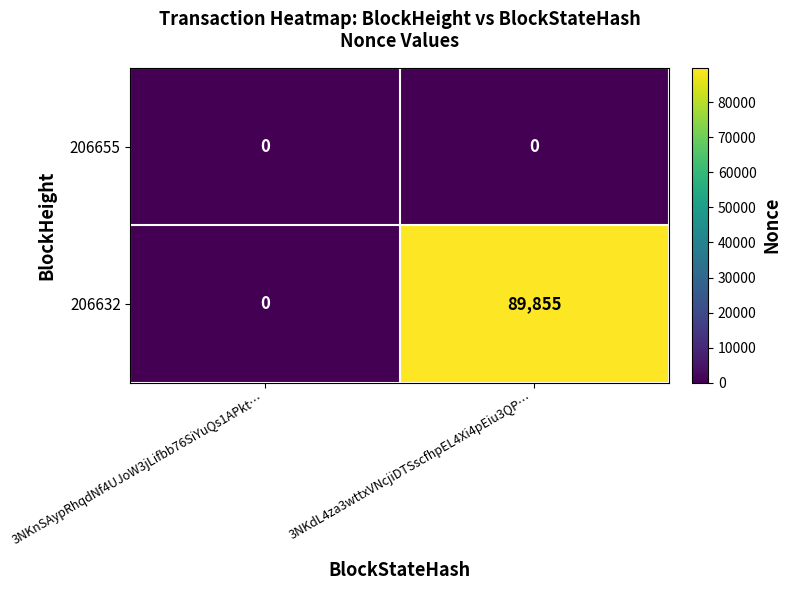

Which series has the largest range (max minus min)?

206632